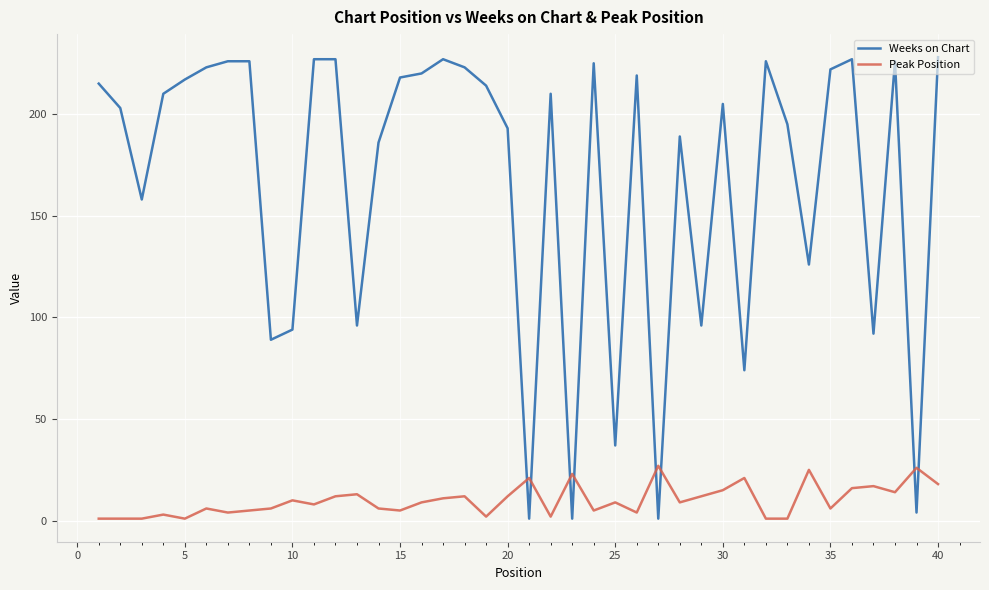

True or false: Weeks on Chart and Peak Position cross at least once.

True